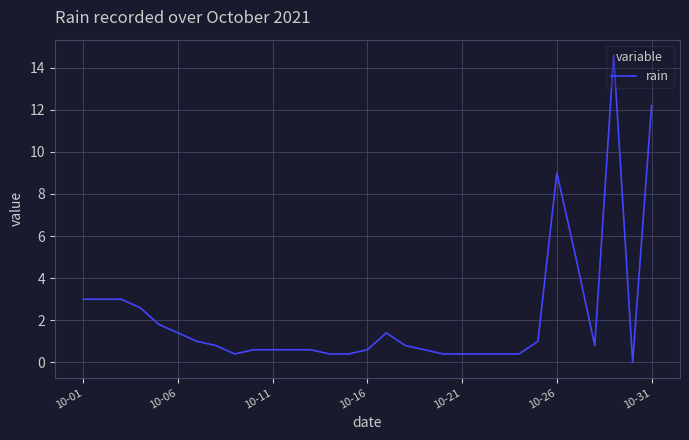

What is the maximum value shown in the chart?

14.6